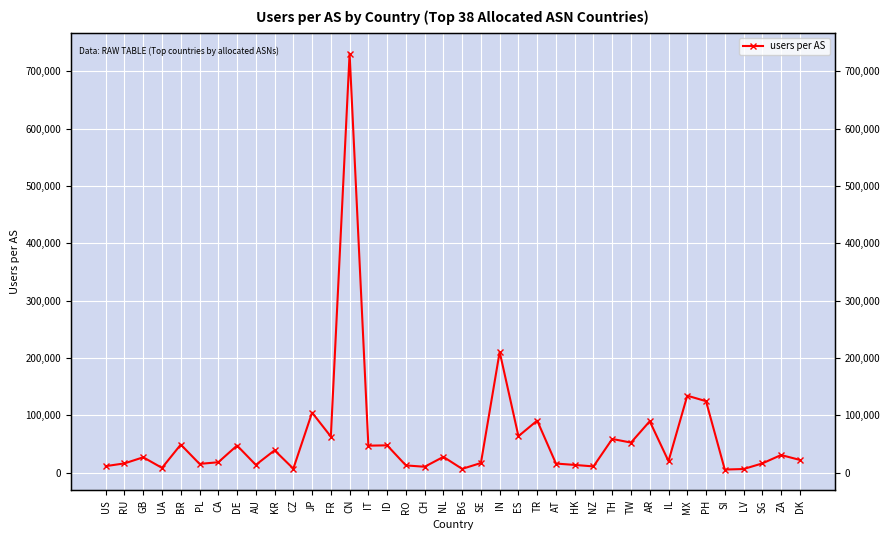

What is the value of the 18th point from the left?

10326